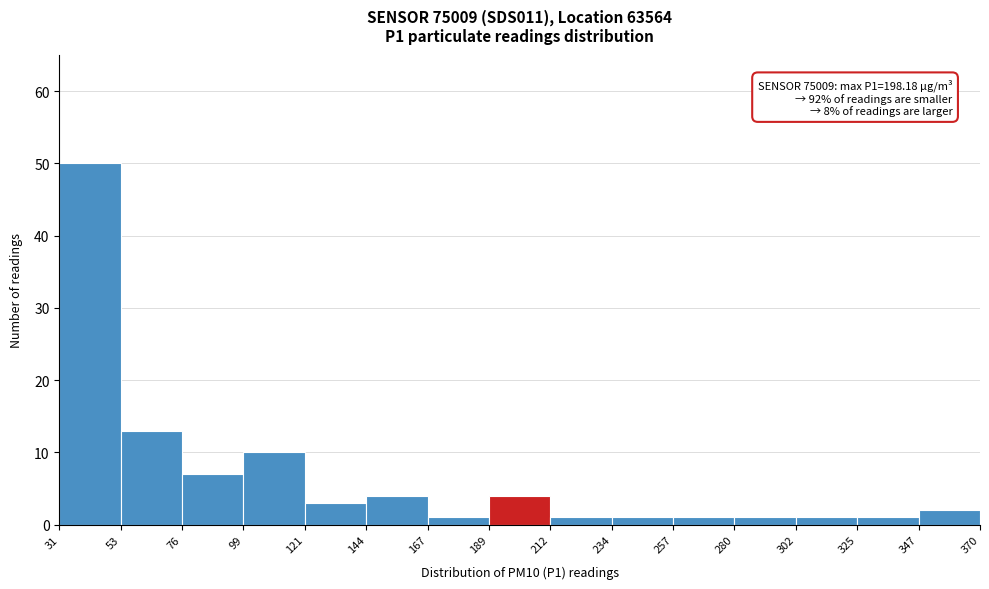

Over which range of the x-axis is the bar tallest?

31 to 53